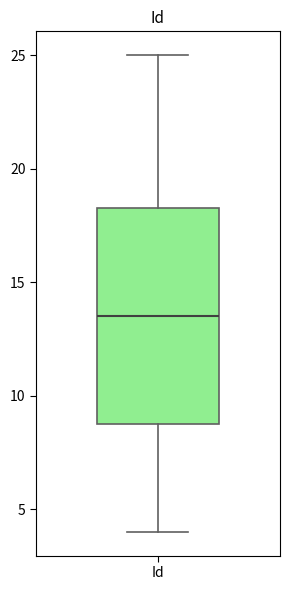

Read this box plot against the y-axis: the position of the median line, the range covered by the box, and the ends of both whiskers. The values are not printed on the chart, so give them approximately, as read against the axis.

median 13.5, box 9.0 to 18.5, whiskers 4.0 to 25.0